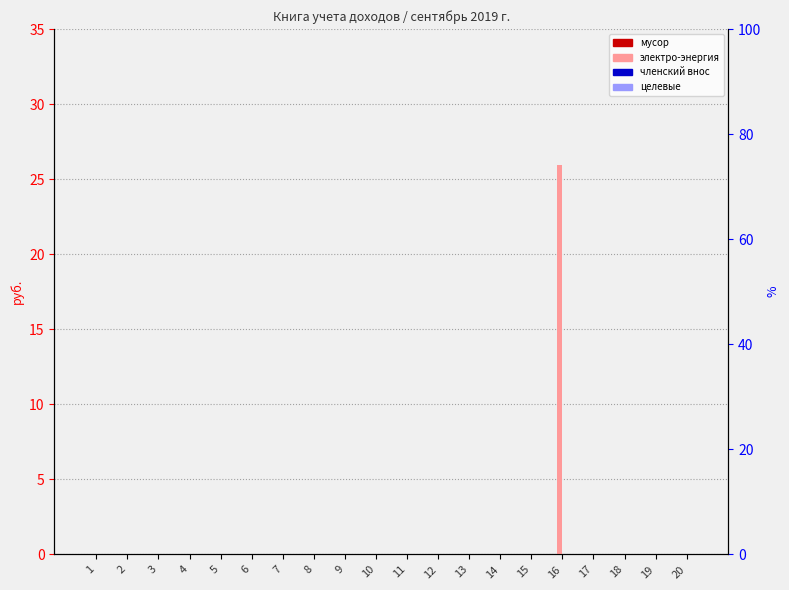

How many groups of bars are there?

20